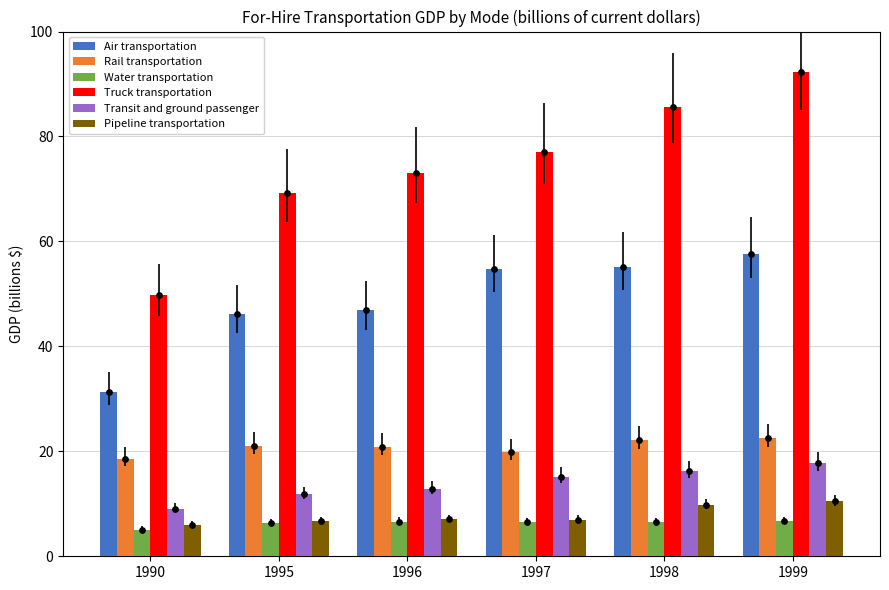

At which category is the sum across all series the highest?

1999